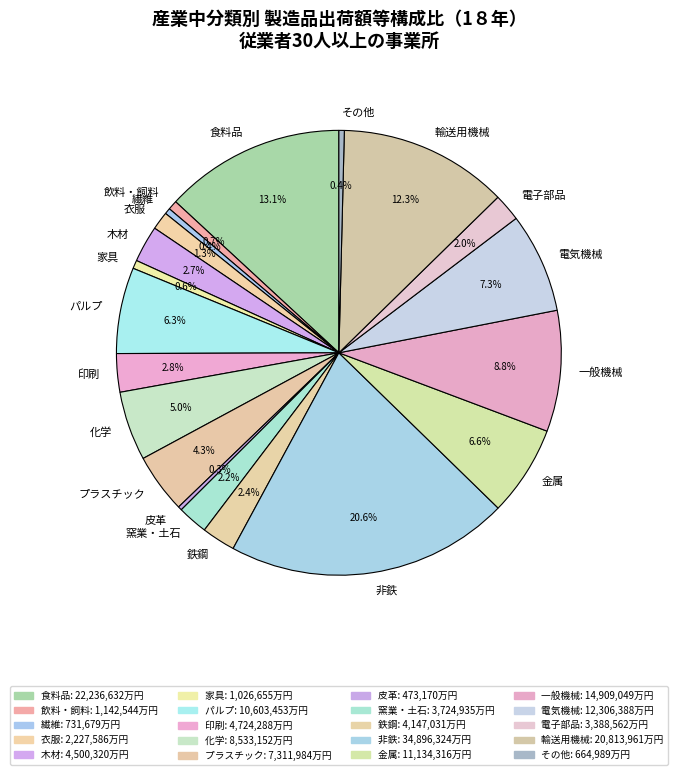

How many slices are in this pie chart?

20